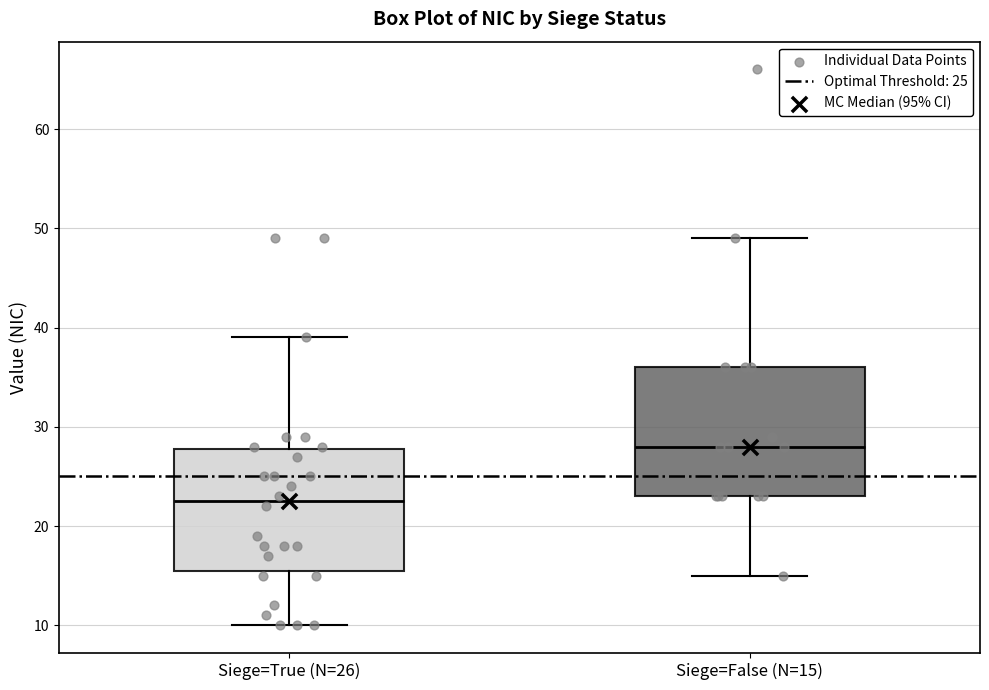

Where is the upper edge of the box for Siege=True (N=26) on the y-axis? The values are not printed on the chart, so give them approximately, as read against the axis.

28